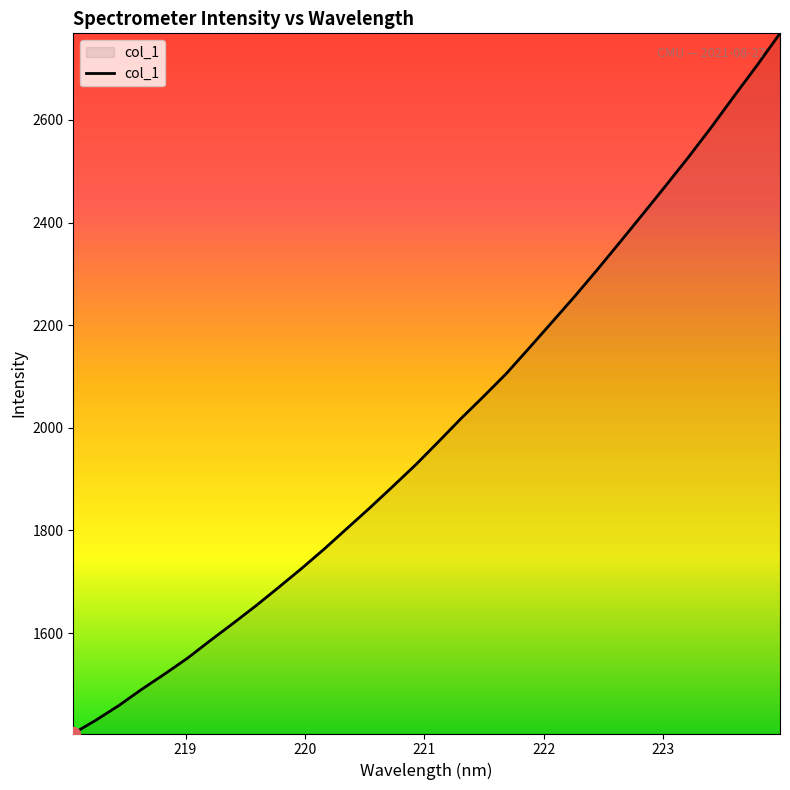

What is the sum of all values?

63933.2